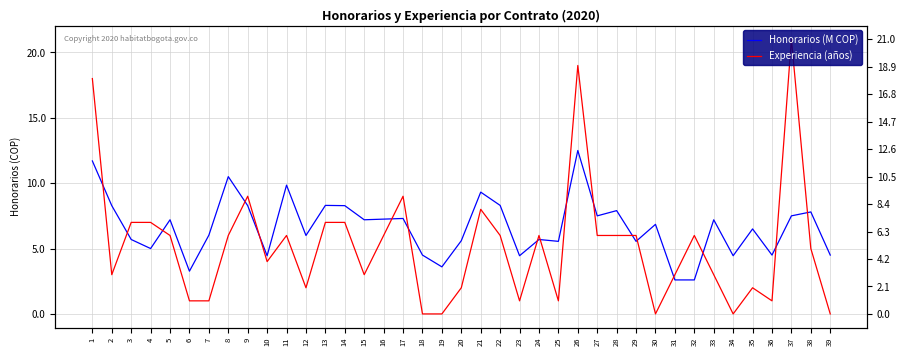

Is it true that Honorarios (M COP) equals 8.3 at 14?

True